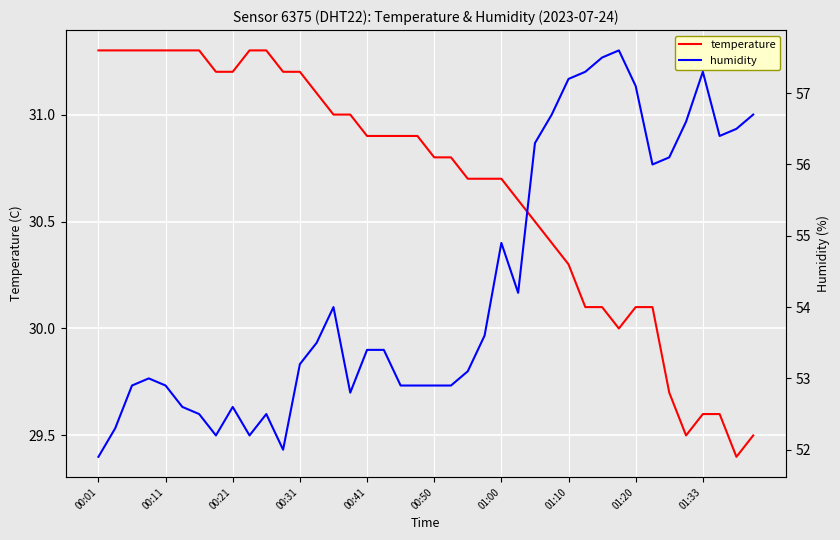

What are all the series names shown in the legend?

temperature, humidity